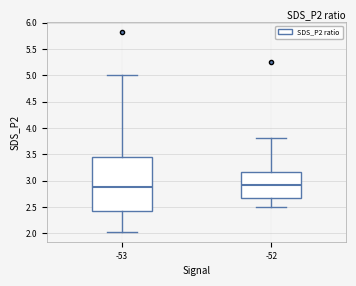

Where does the upper whisker of the box at x = -53 end on the y-axis? The values are not printed on the chart, so give them approximately, as read against the axis.

5.00